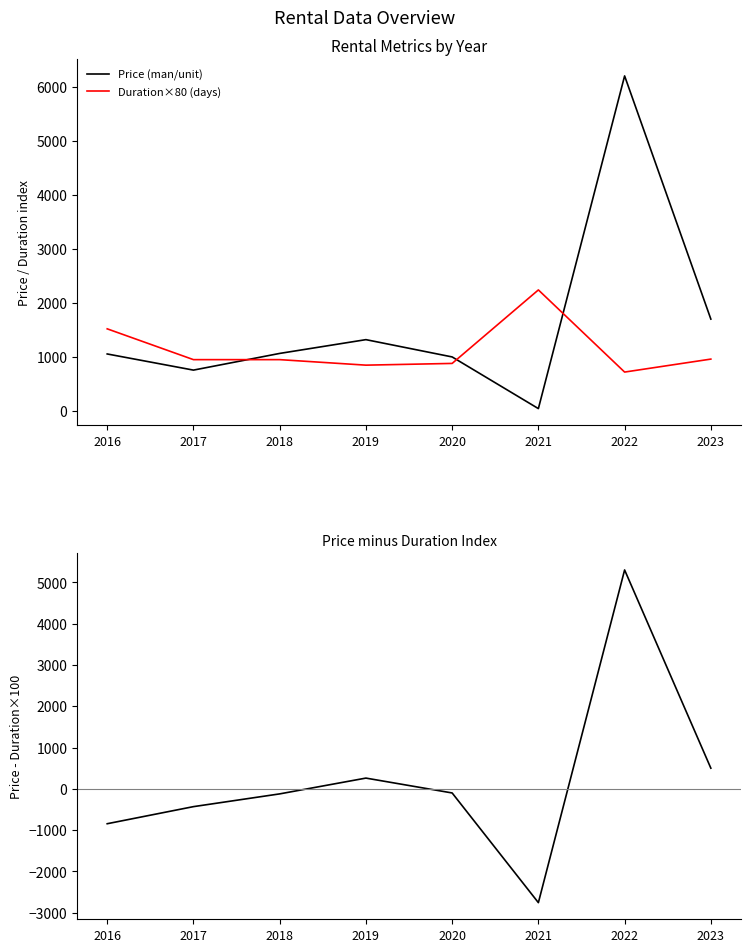

At which category is the sum across all series the highest?

2022